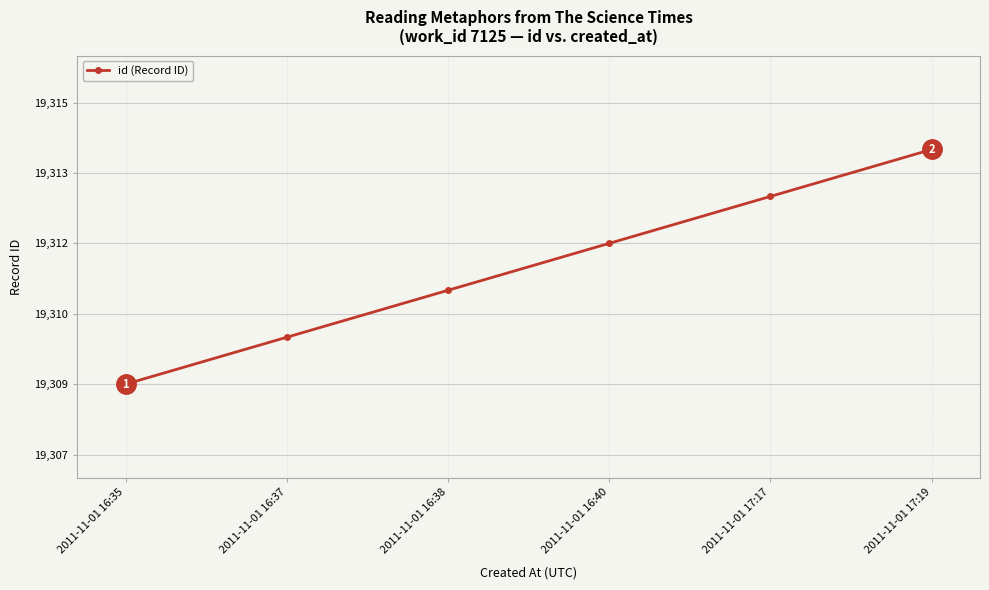

Does the chart have visible grid lines?

Yes